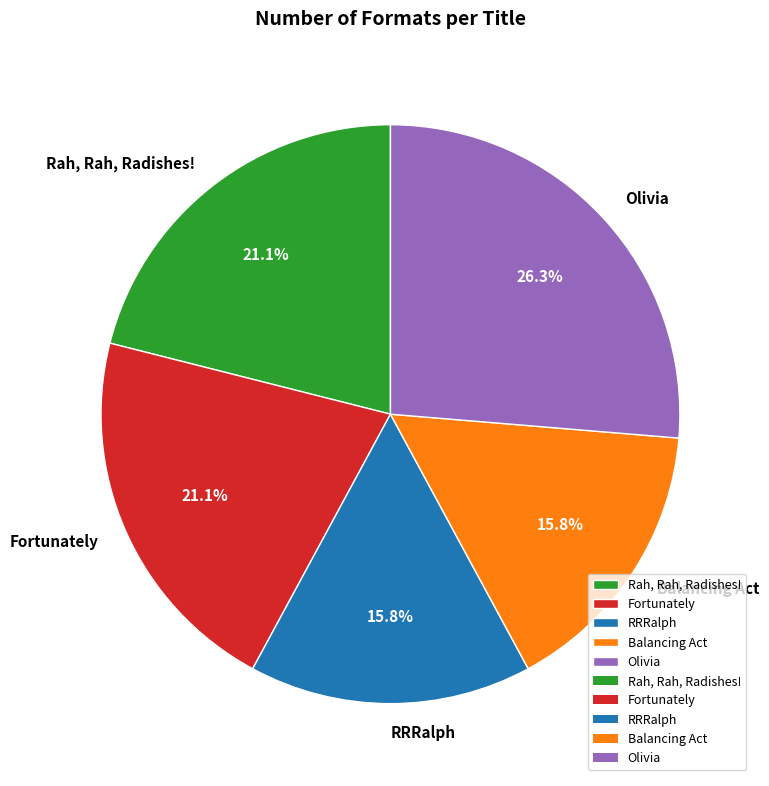

How many slices are in this pie chart?

5